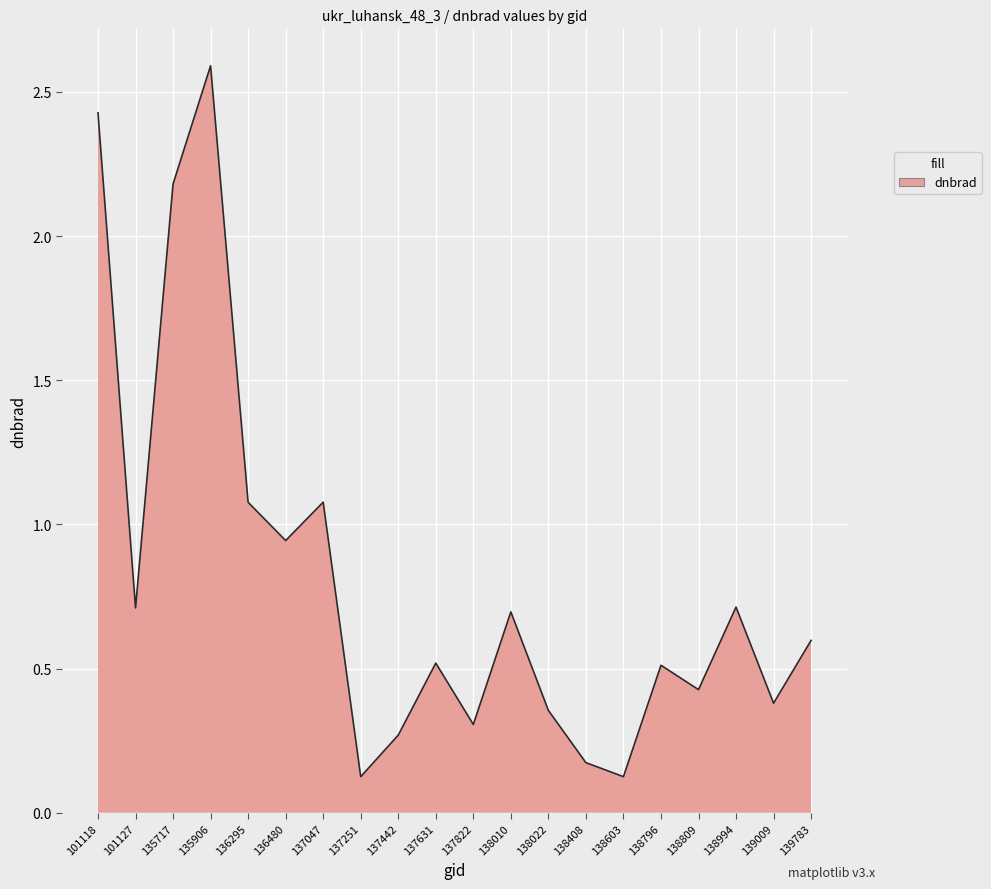

Where is the first local minimum?

101127